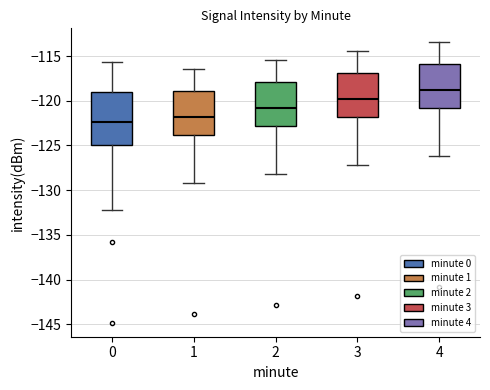

Which box's median line is the highest?

4